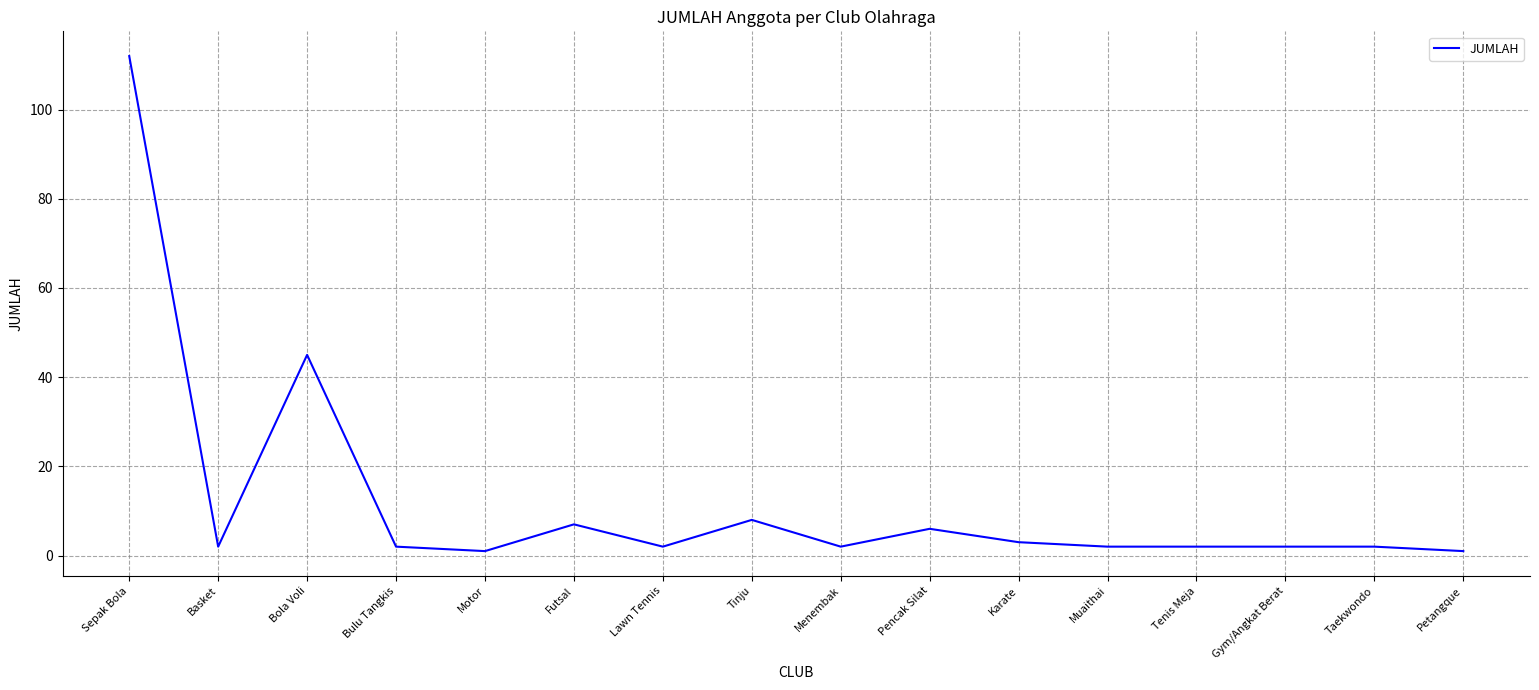

What position from the left is Motor?

5